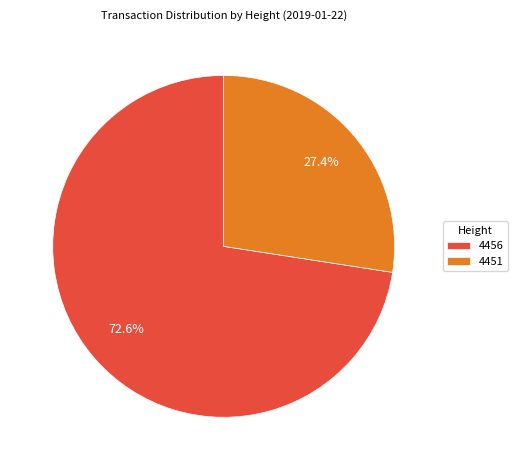

To the nearest percent, what is the difference between the largest and smallest slice percentages?

45%